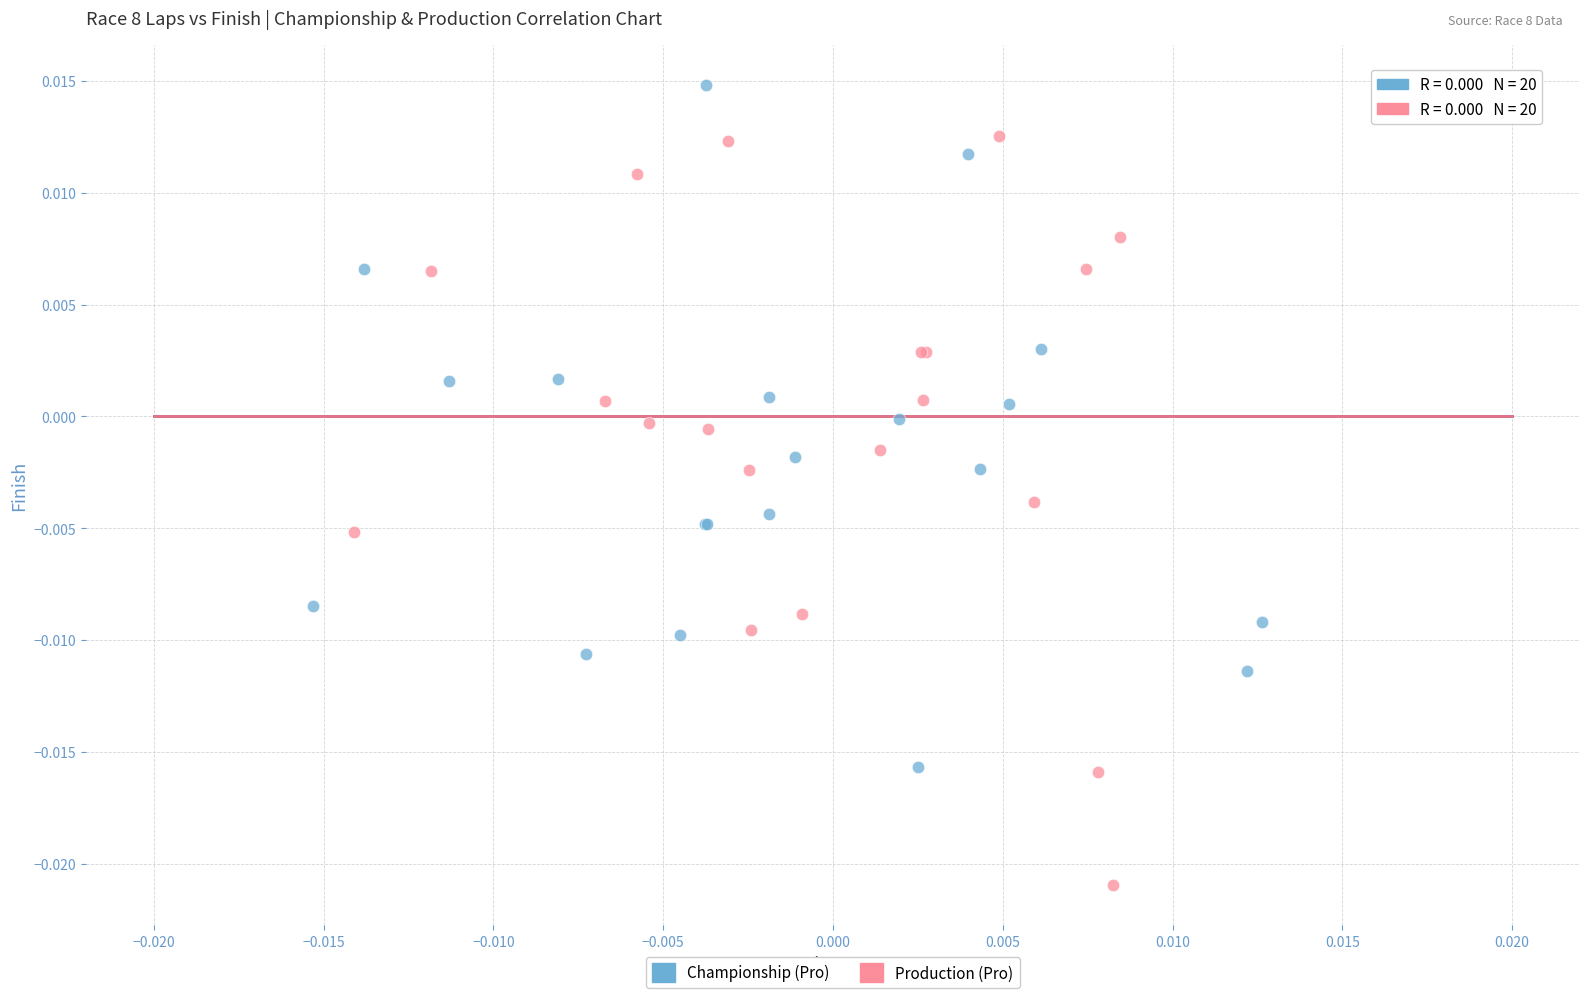

Which series has the largest Y range (max minus min)?

Production (Pro)